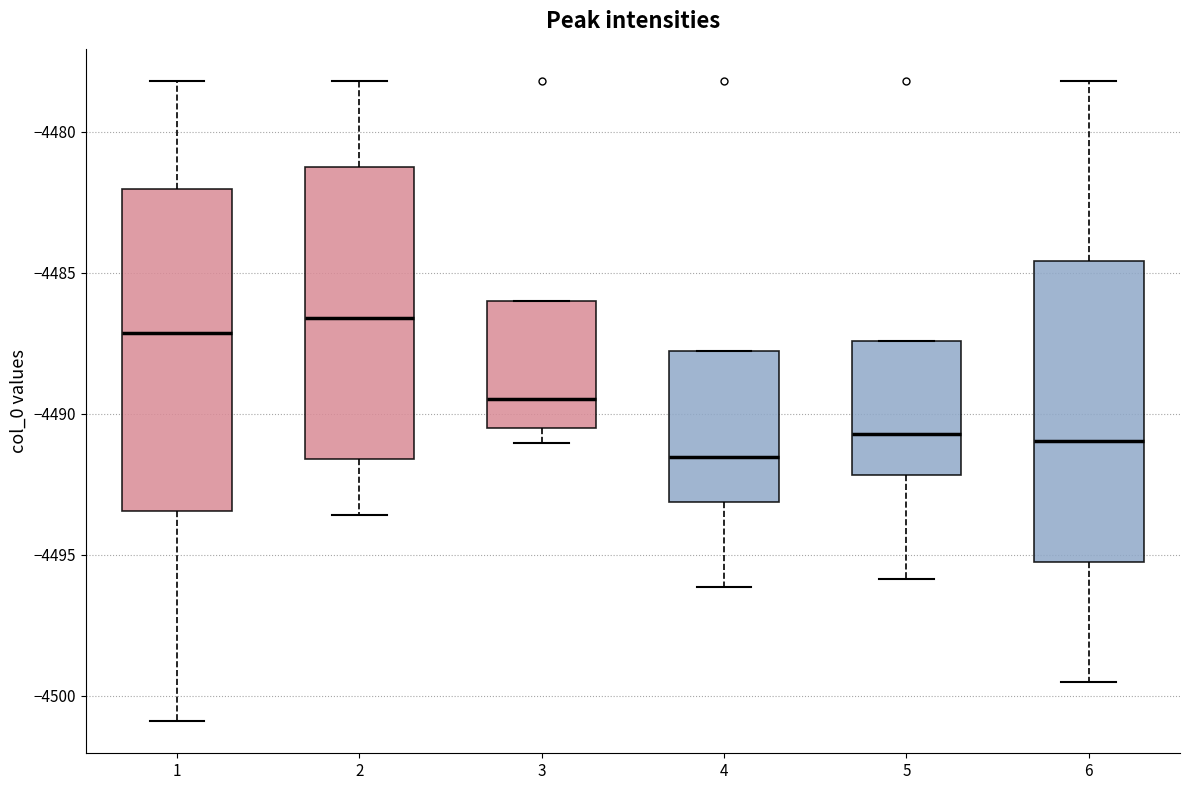

Where is the lower edge of the box at x = 3 on the y-axis? The values are not printed on the chart, so give them approximately, as read against the axis.

-4490.5